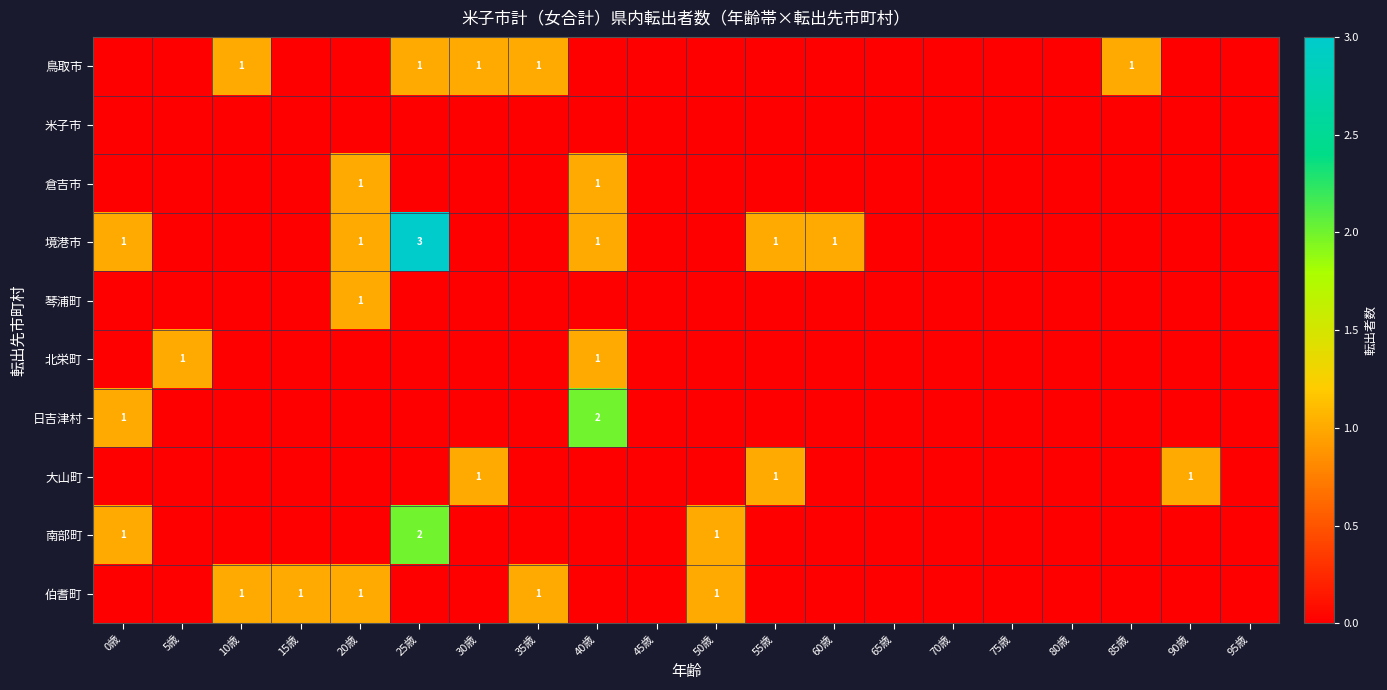

True or false: 鳥取市 has a value of 1 at 30歳.

True